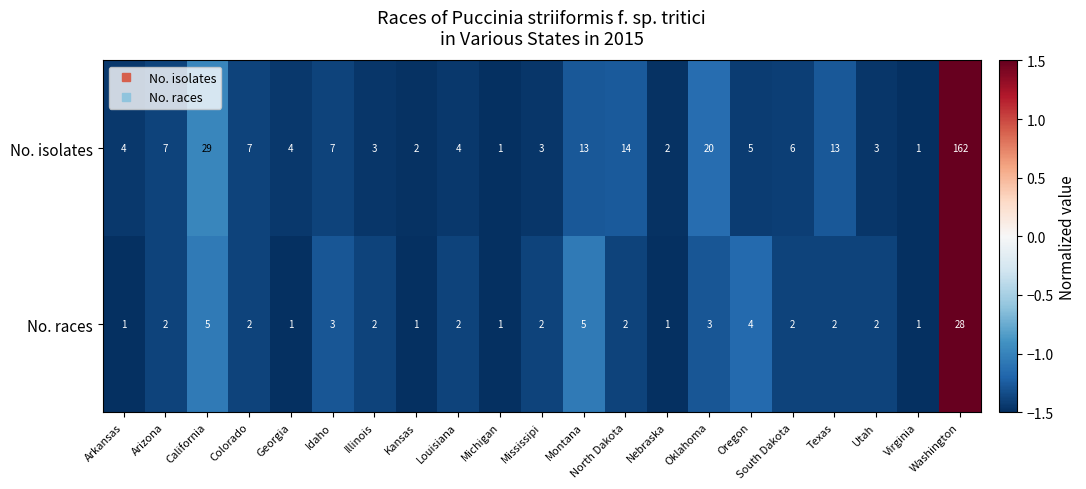

True or false: No. isolates has a value of 0 at Nebraska.

False